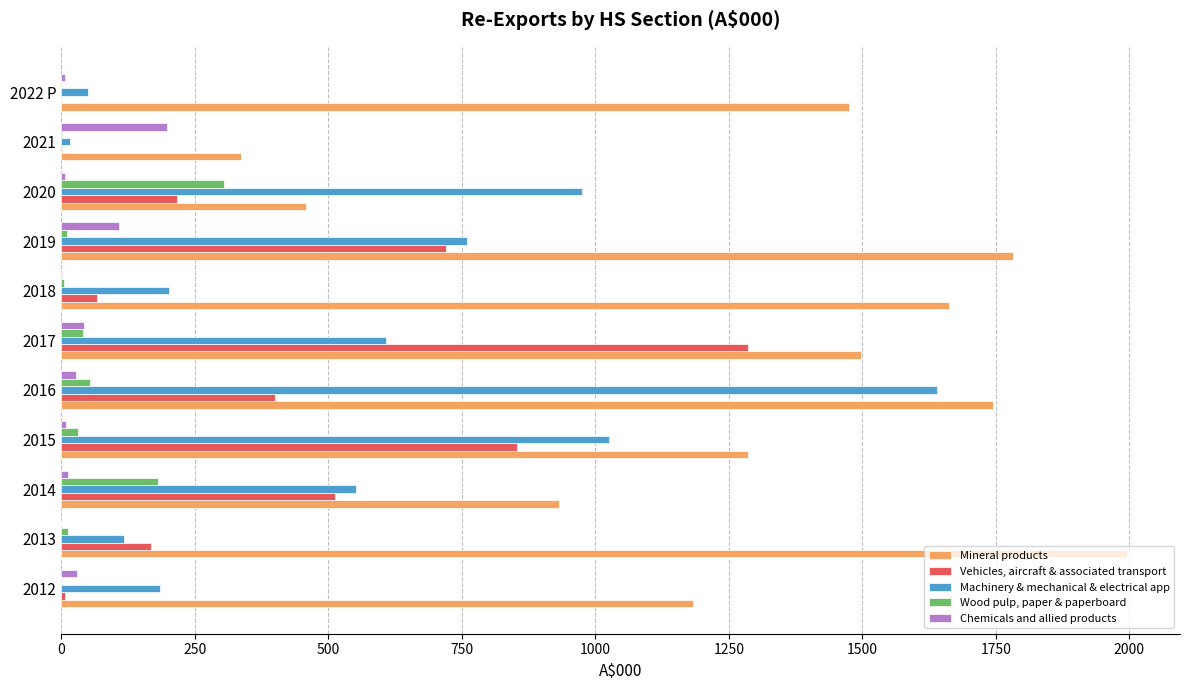

What is the highest value of the Vehicles, aircraft & associated transport series?

1285.2